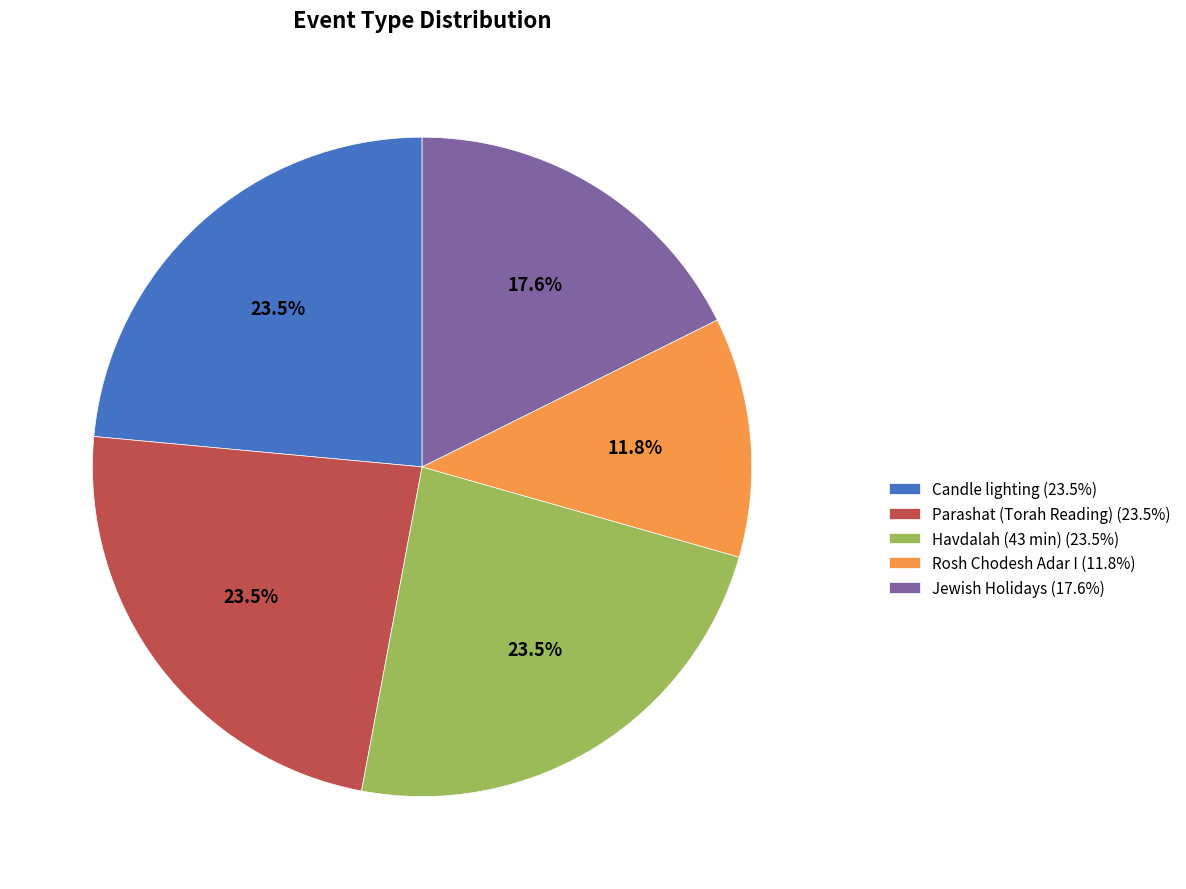

How many segments does this pie chart have?

5